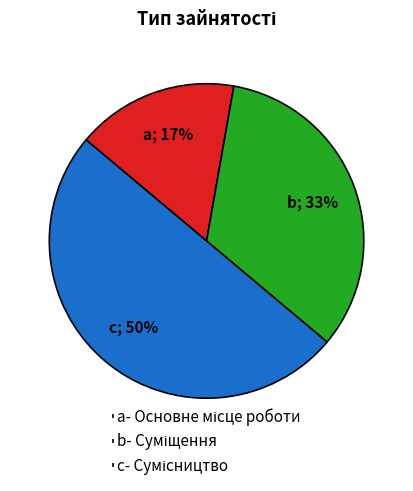

To the nearest percent, what is the difference between the largest and smallest slice percentages?

33%